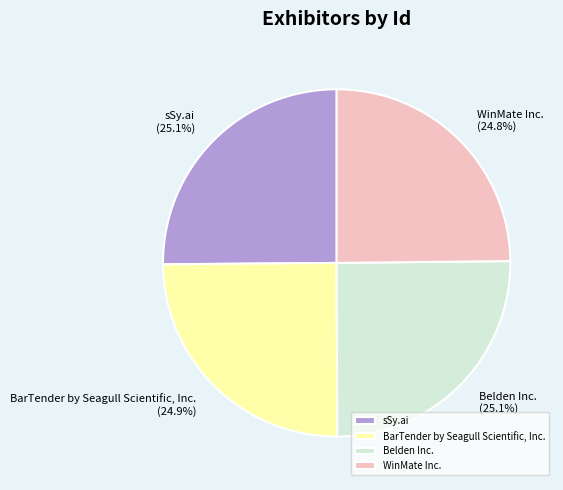

What percentage do Belden Inc. and WinMate Inc. together represent?

49.9%